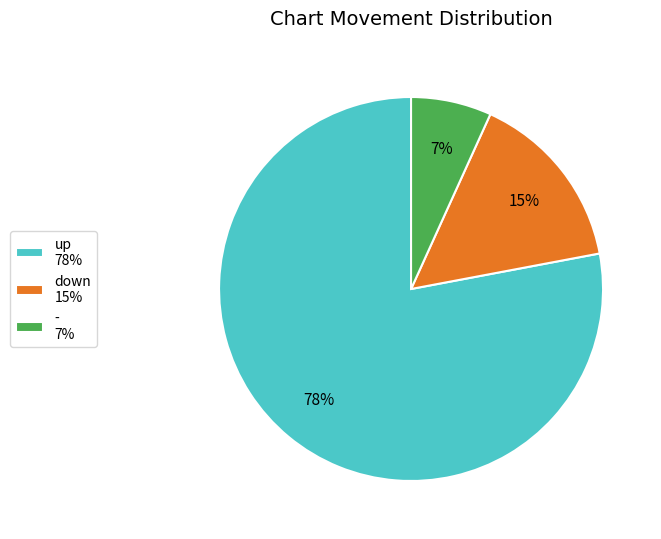

Combined, do - and down account for over 50%?

No